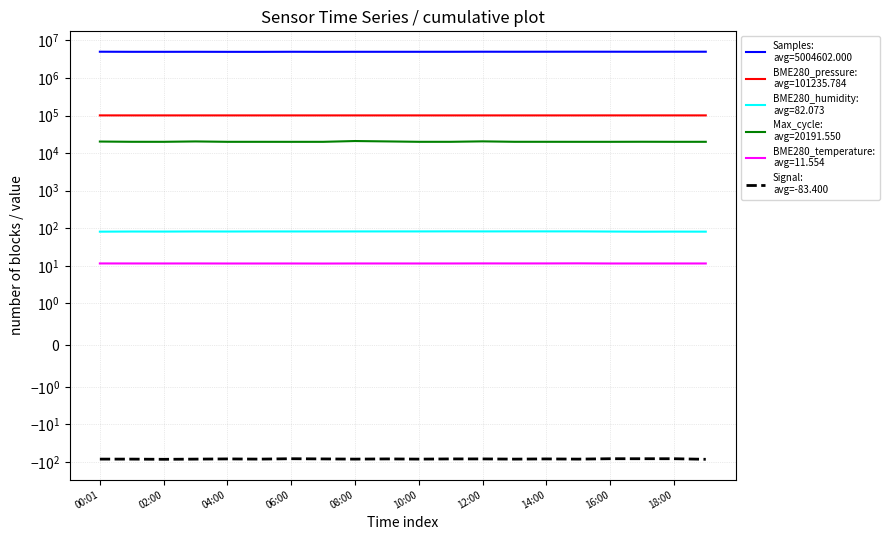

At which label does the data first exceed -83?

06:00